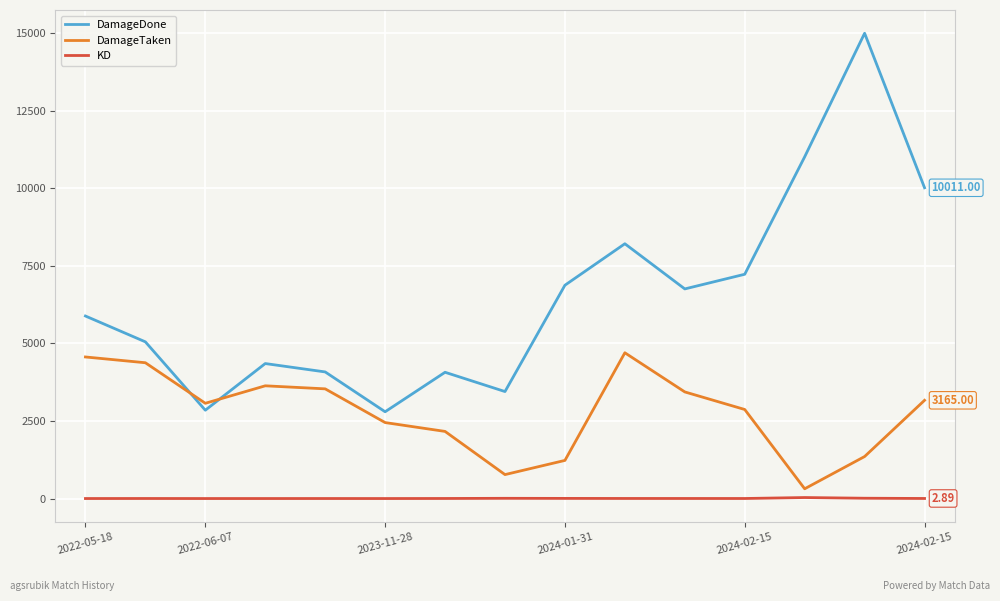

True or false: DamageDone and KD intersect in this chart.

False